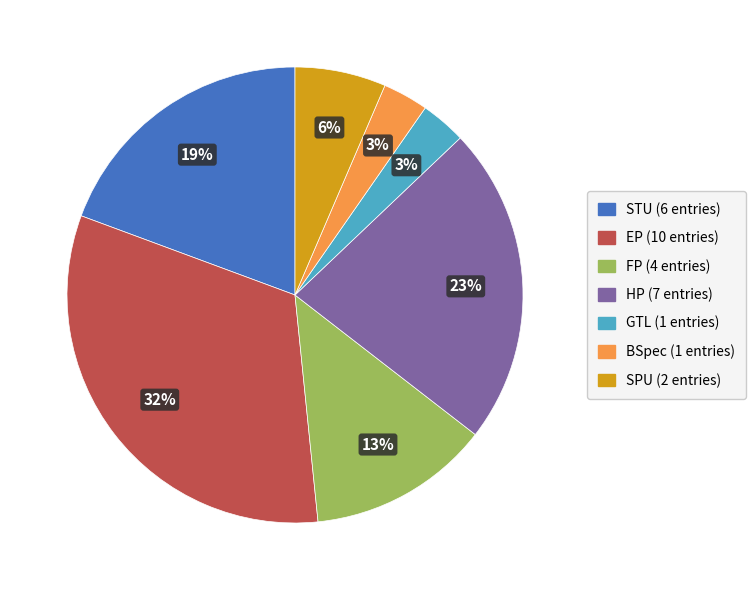

Which category has the biggest portion of the pie?

EP